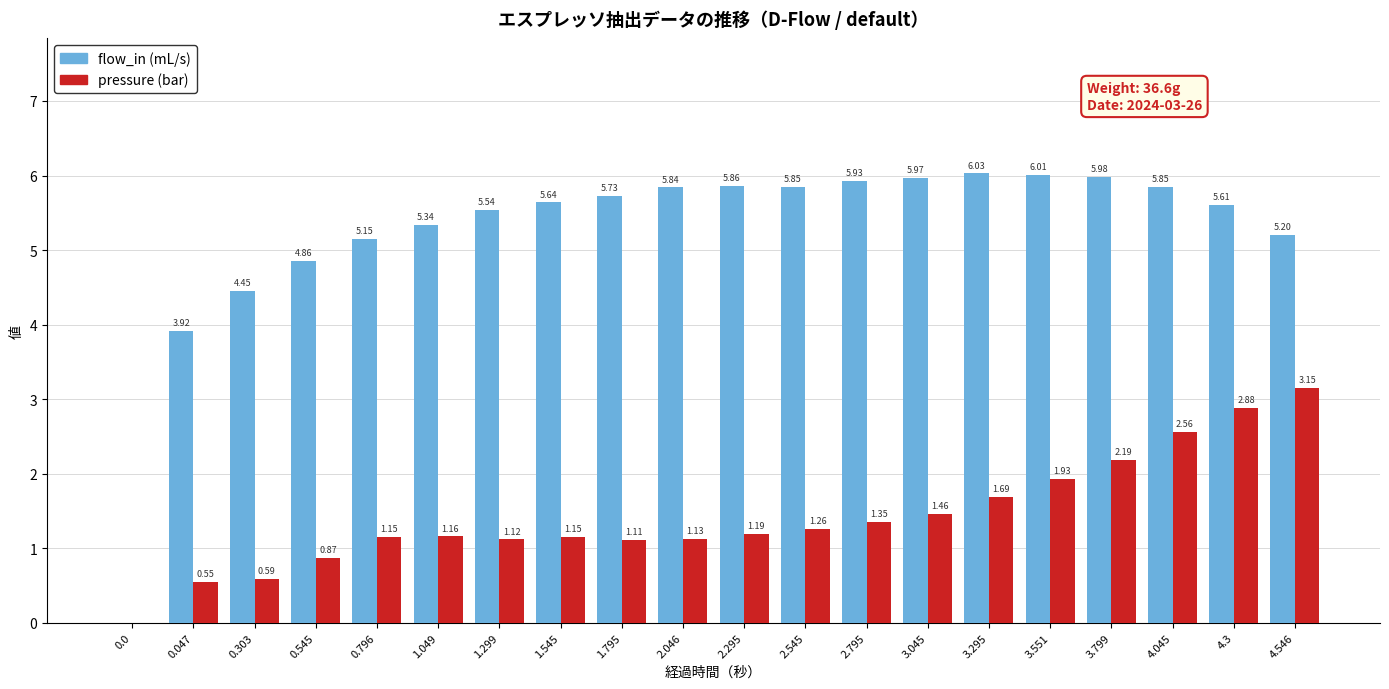

At which category is the sum across all series the highest?

4.3